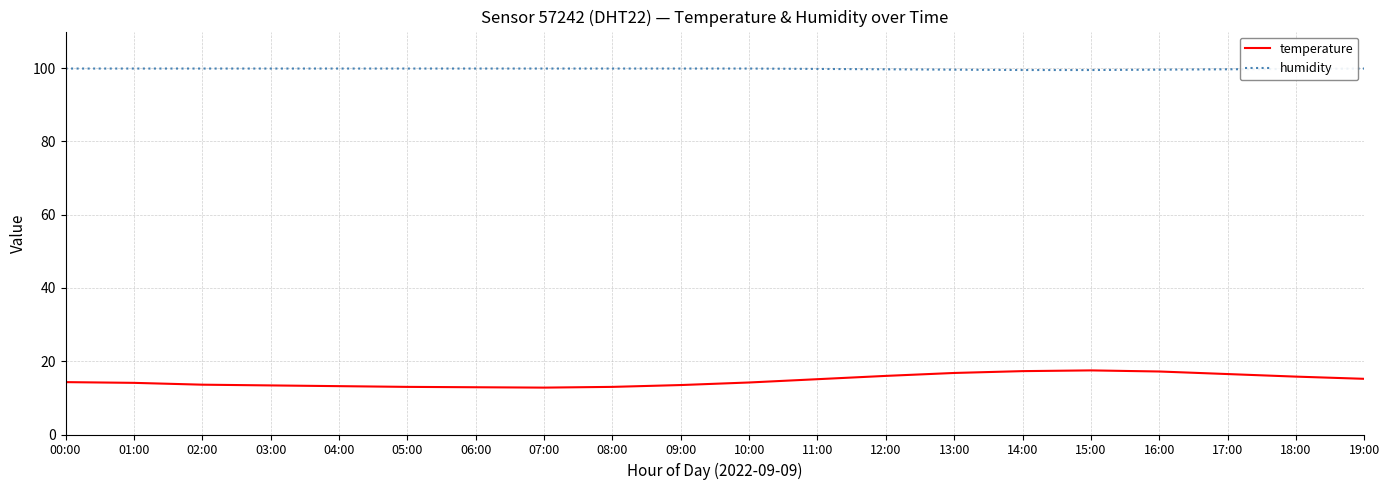

Which series has the largest range (max minus min)?

temperature